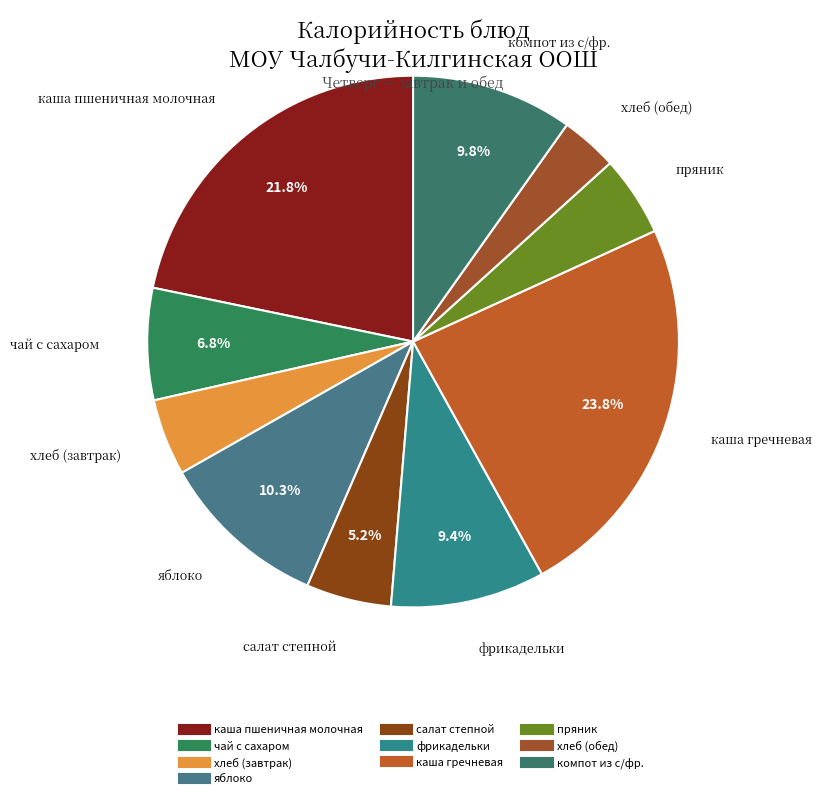

Does пряник account for over 50% of the chart?

No